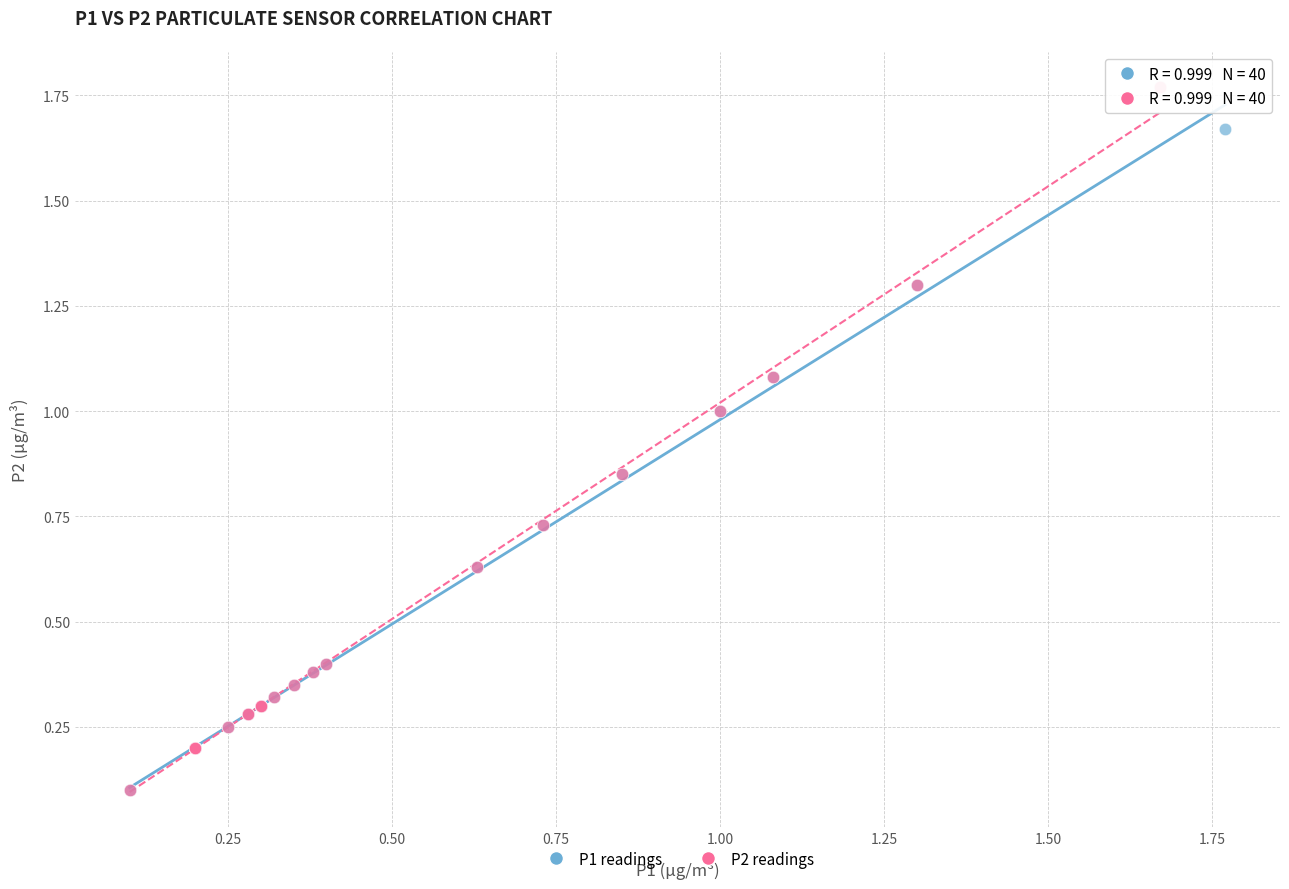

Which series has the largest Y range (max minus min)?

P2 readings